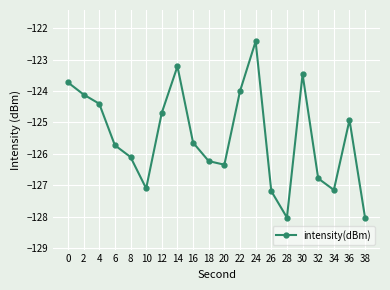

Which category has the highest value across all series?

24